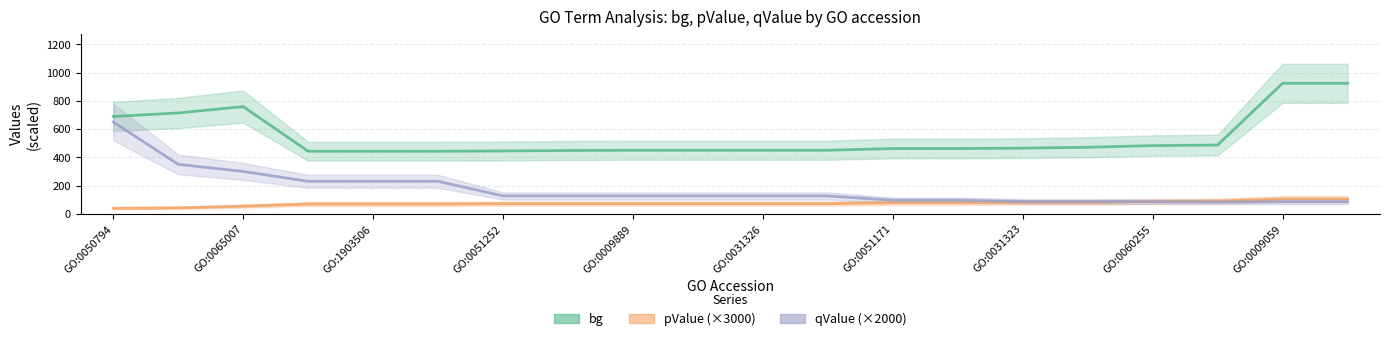

List the series in order of their overall mean, lowest first.

pValue, qValue, bg